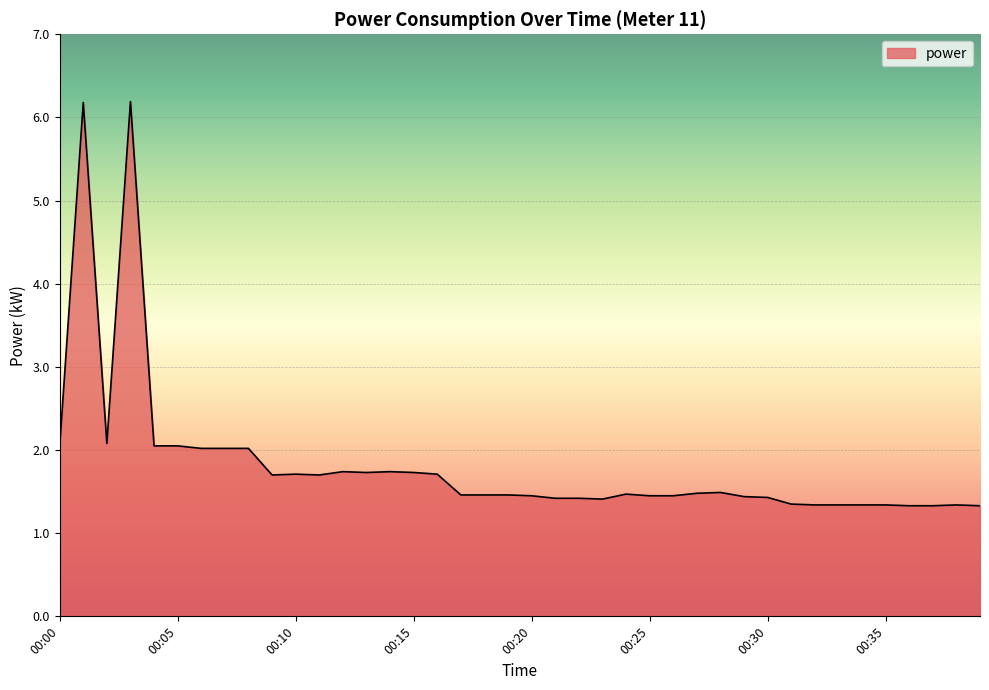

What is the minimum value shown in the chart?

1.3